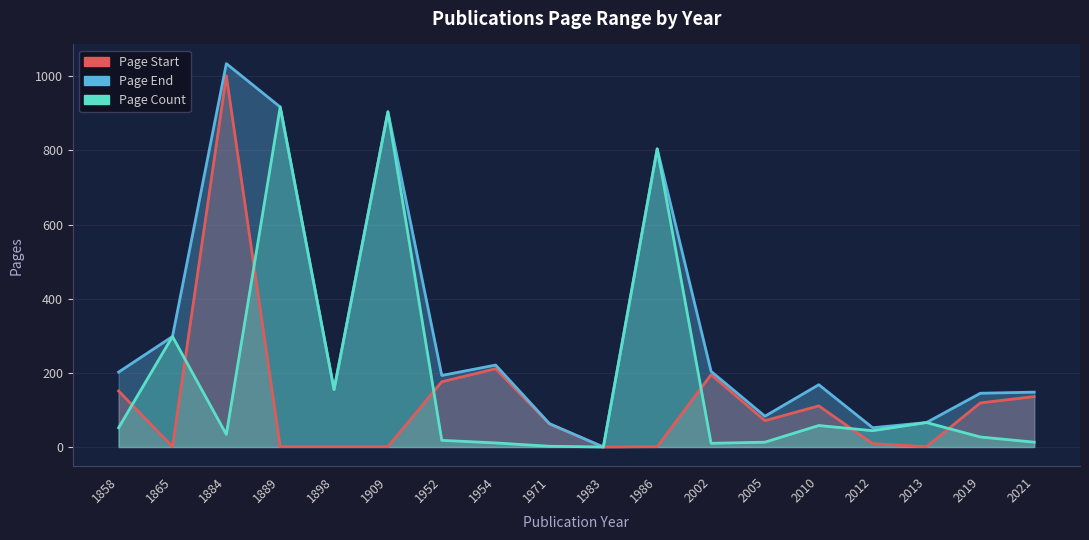

The value of Page Count at 1909 is 904. True or false?

True